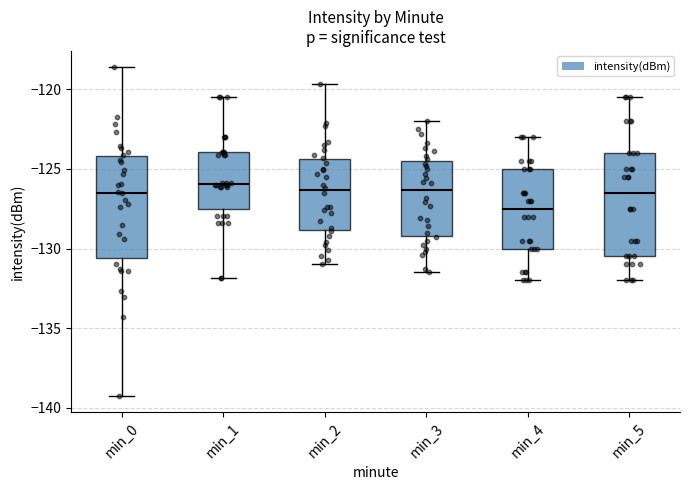

Reading left to right, read every box against the y-axis: the position of its median line, the range the box covers, and the ends of its whiskers. The values are not printed on the chart, so give them approximately, as read against the axis.

min_0: median -126.5, box -130.5 to -124.0, whiskers -139.0 to -118.5
min_1: median -126.0, box -127.5 to -124.0, whiskers -132.0 to -120.5
min_2: median -126.5, box -129.0 to -124.5, whiskers -131.0 to -119.5
min_3: median -126.5, box -129.0 to -124.5, whiskers -131.5 to -122.0
min_4: median -127.5, box -130.0 to -125.0, whiskers -132.0 to -123.0
min_5: median -126.5, box -130.5 to -124.0, whiskers -132.0 to -120.5